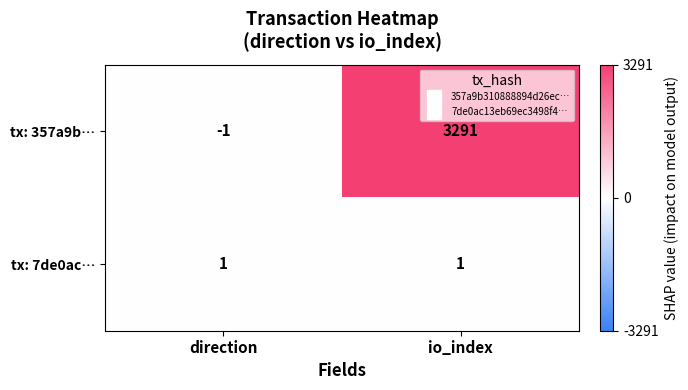

Reading right to left, list all the values displayed in this chart.

tx: 357a9b…: io_index=3291	direction=-1
tx: 7de0ac…: io_index=1	direction=1